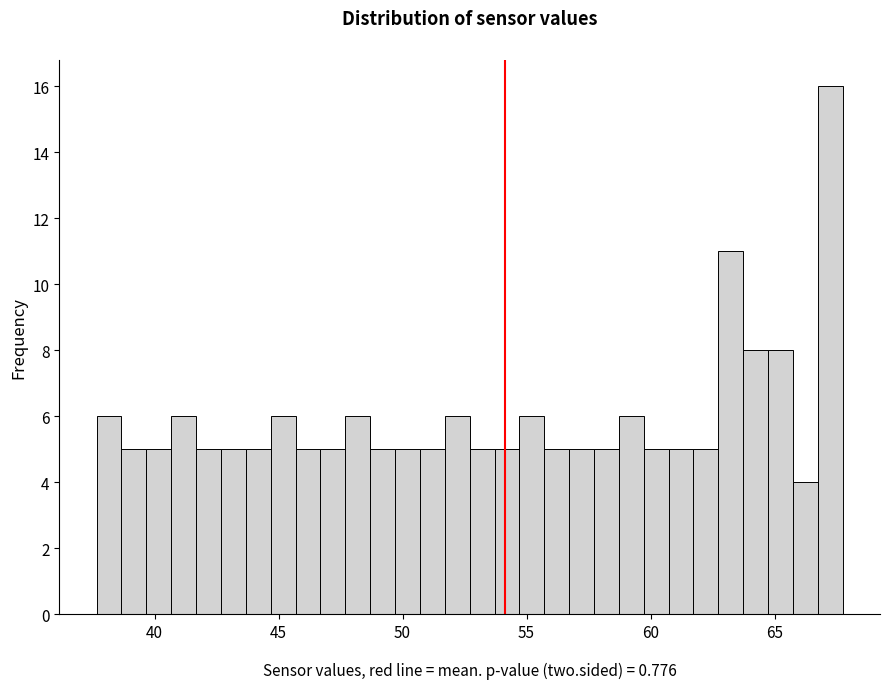

Around what value on the x-axis is the tallest bar? Give the approximate position of its centre, as read against the axis.

67.0